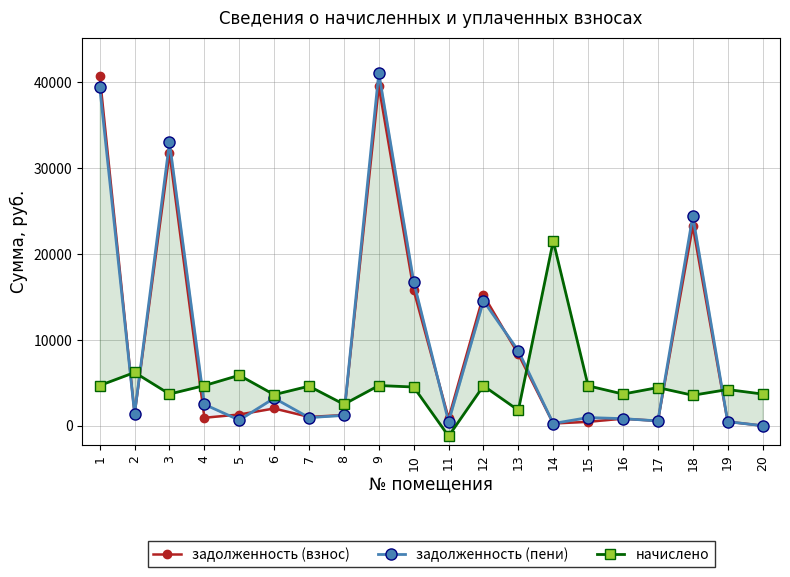

Is the value of задолженность (взнос) at 11 greater than the value of начислено at 20?

No